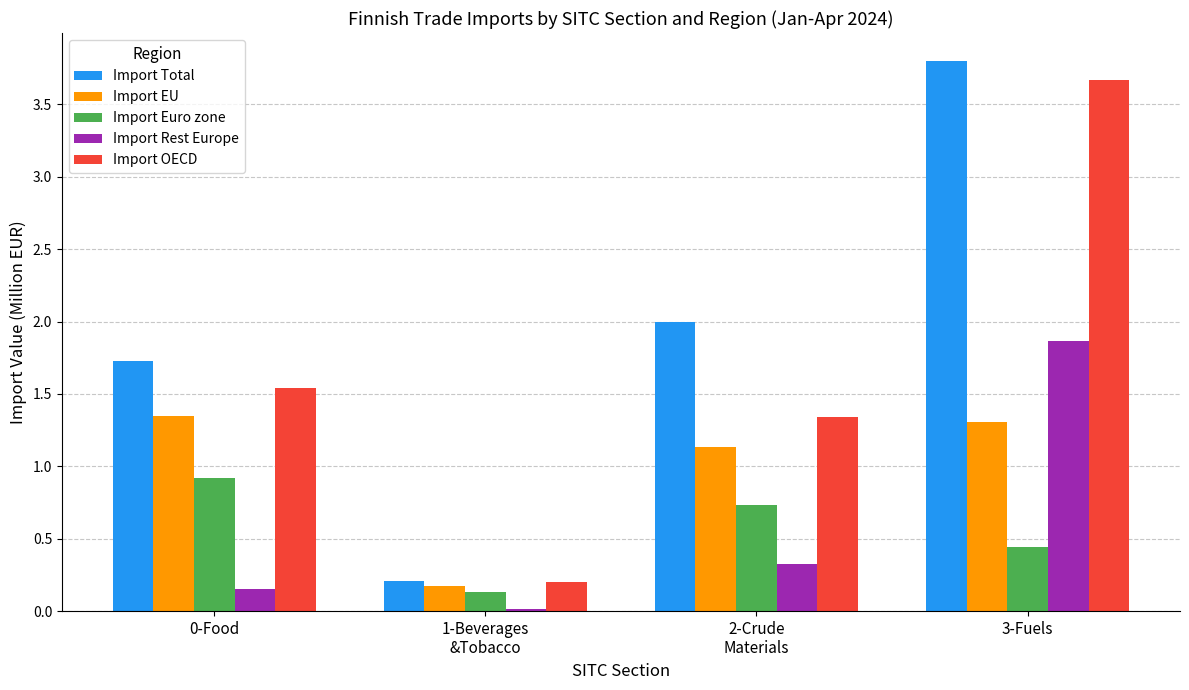

What is the greatest value displayed?

3.8